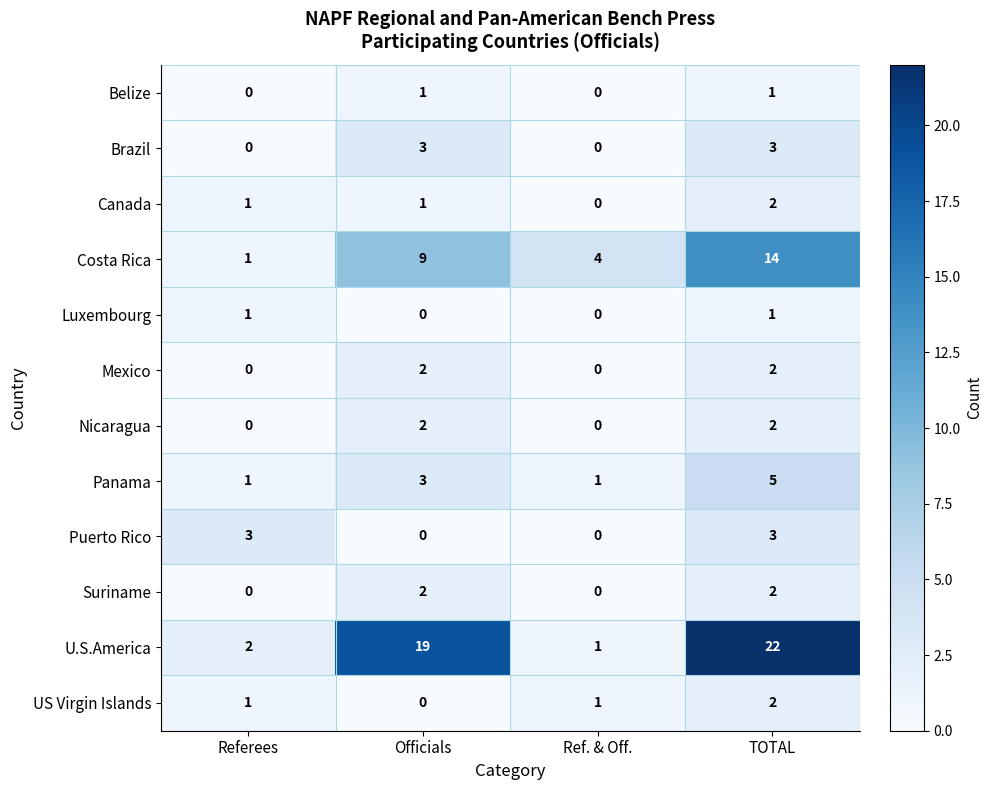

What is the total value across all series at Officials?

42